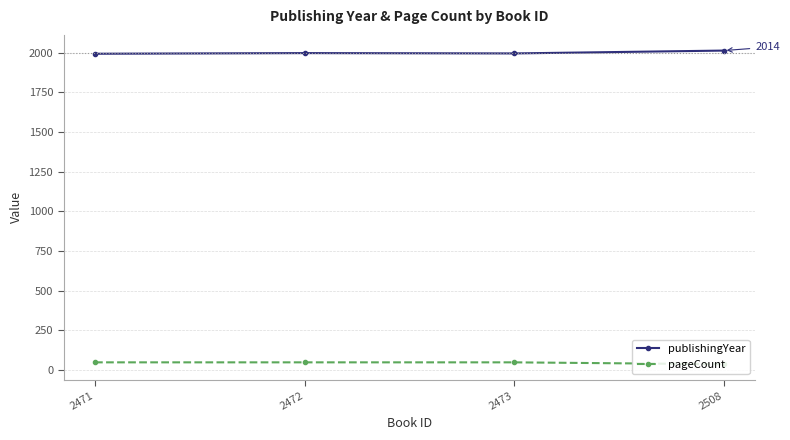

What are all the series names shown in the legend?

publishingYear, pageCount